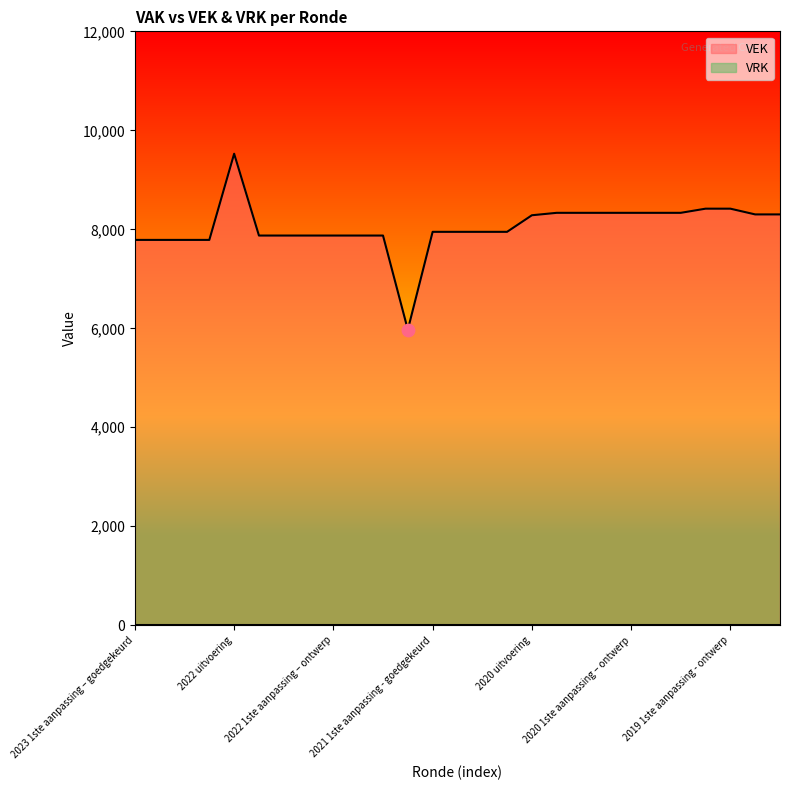

Approximately how many times larger is the value at 2023 Opmaak – goedgekeurd compared to 2020 2de aanpassing - ontwerp?

0.9